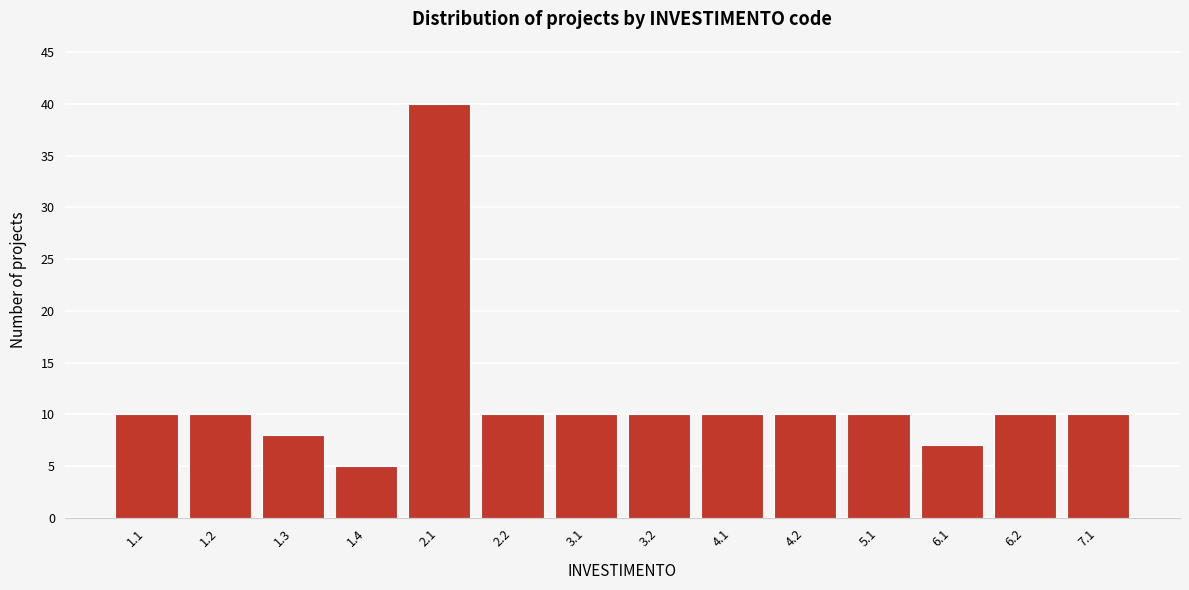

Reading left to right, transcribe all the data shown in this chart.

1.1=10	1.2=10	1.3=8	1.4=5	2.1=40	2.2=10	3.1=10	3.2=10	4.1=10	4.2=10	5.1=10	6.1=7	6.2=10	7.1=10